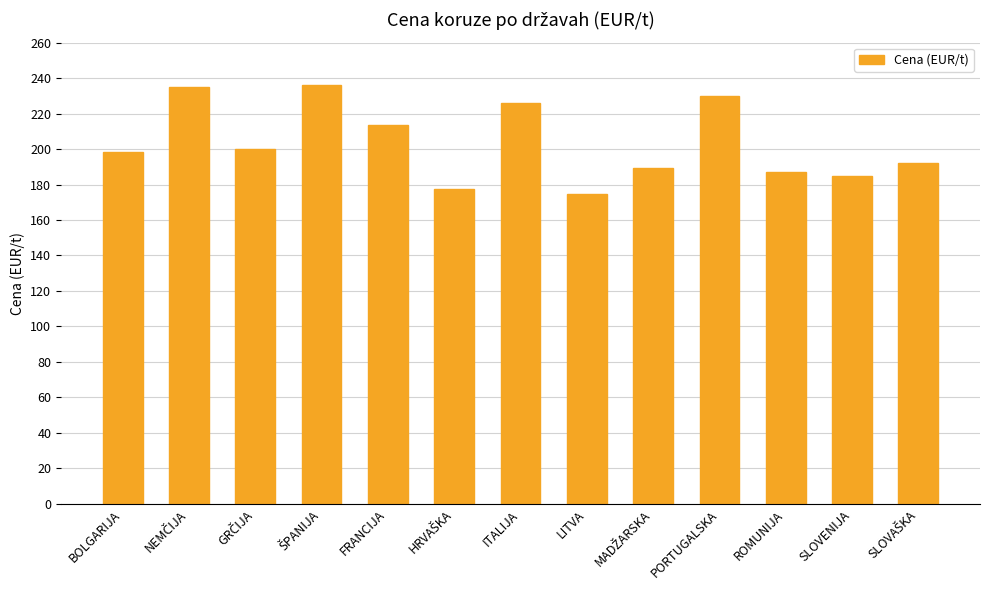

What is the sum of all values?

2644.5